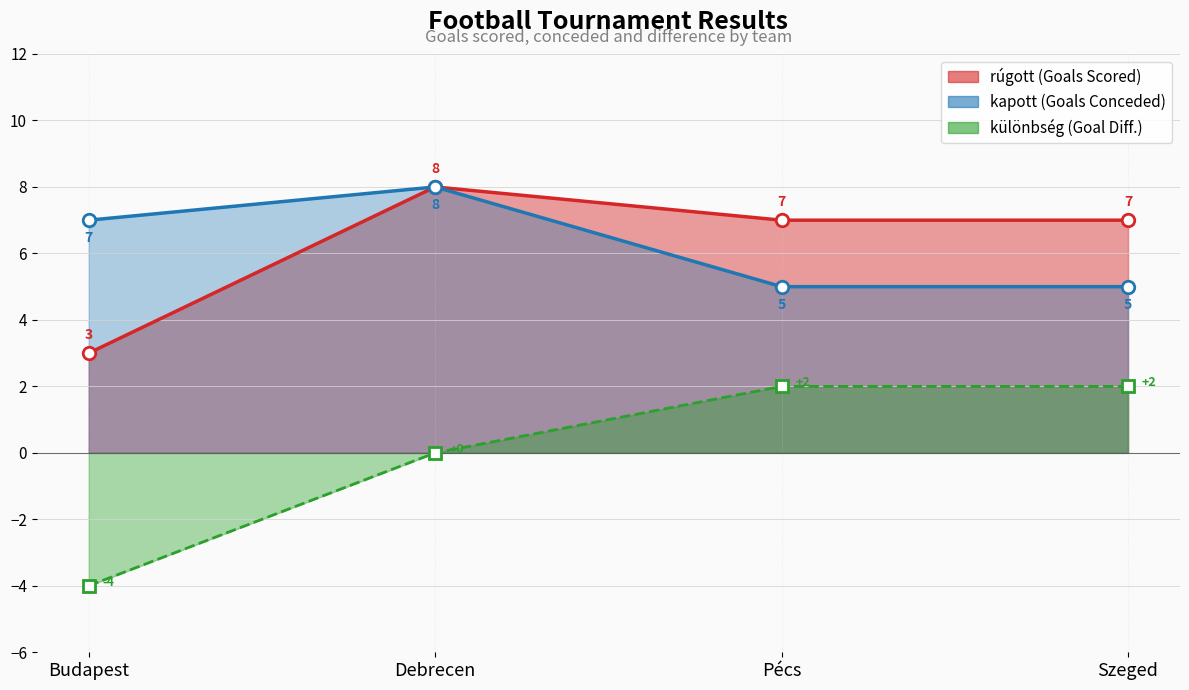

Reading left to right, what are all the values shown in this chart?

rúgott: Budapest=3	Debrecen=8	Pécs=7	Szeged=7
kapott: Budapest=7	Debrecen=8	Pécs=5	Szeged=5
különbség: Budapest=-4	Debrecen=0	Pécs=2	Szeged=2